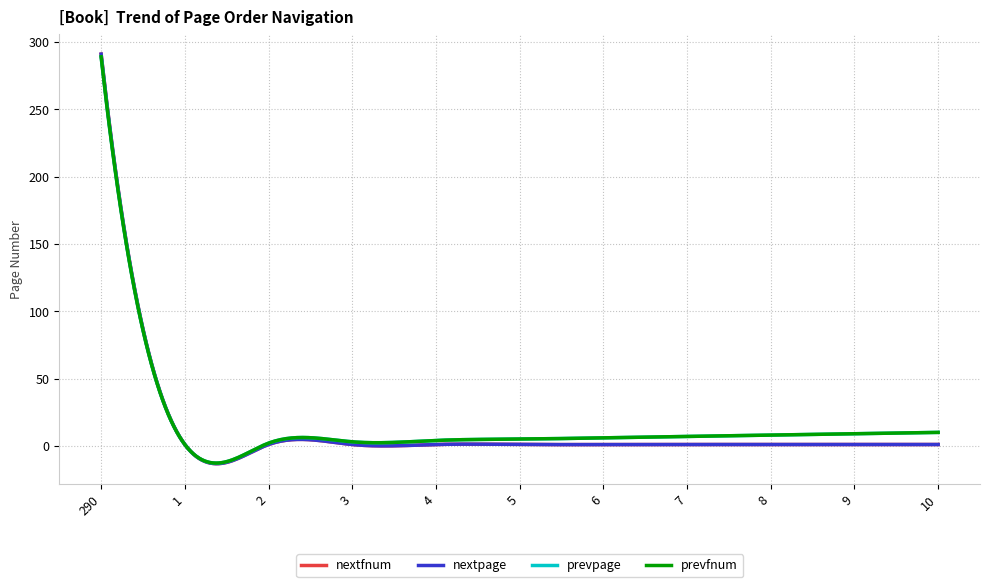

What is the sum of all prevfnum values?

344